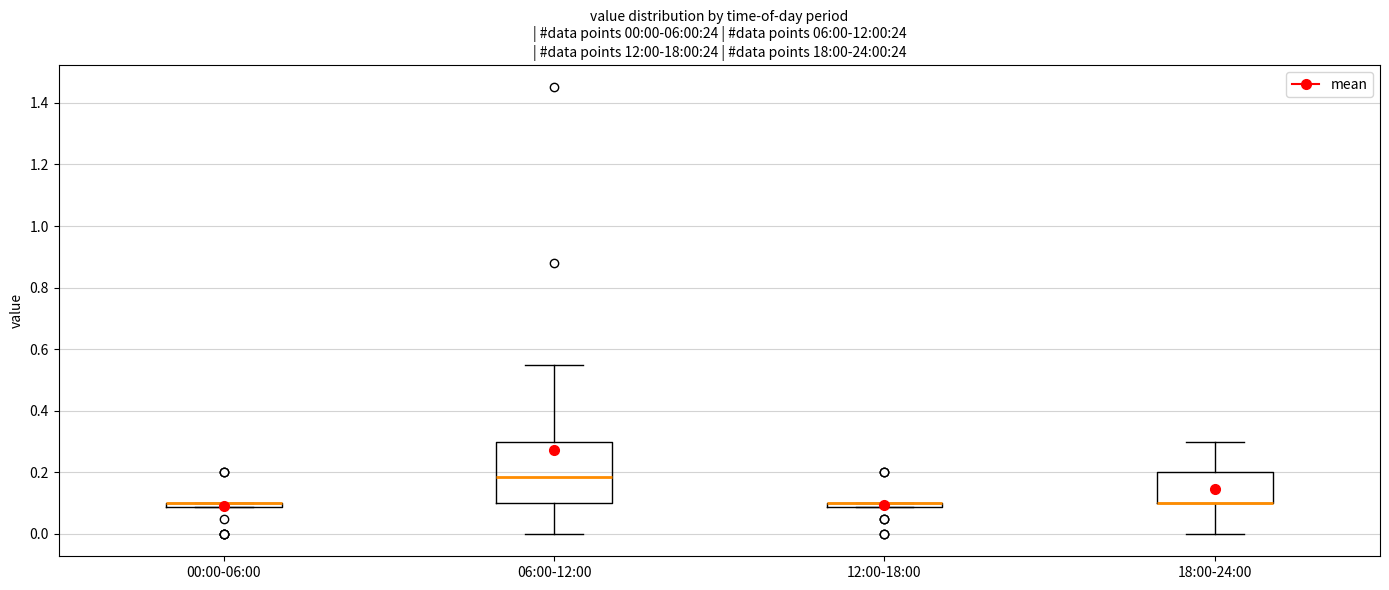

Which box is the tallest, from its lower edge to its upper edge?

06:00-12:00